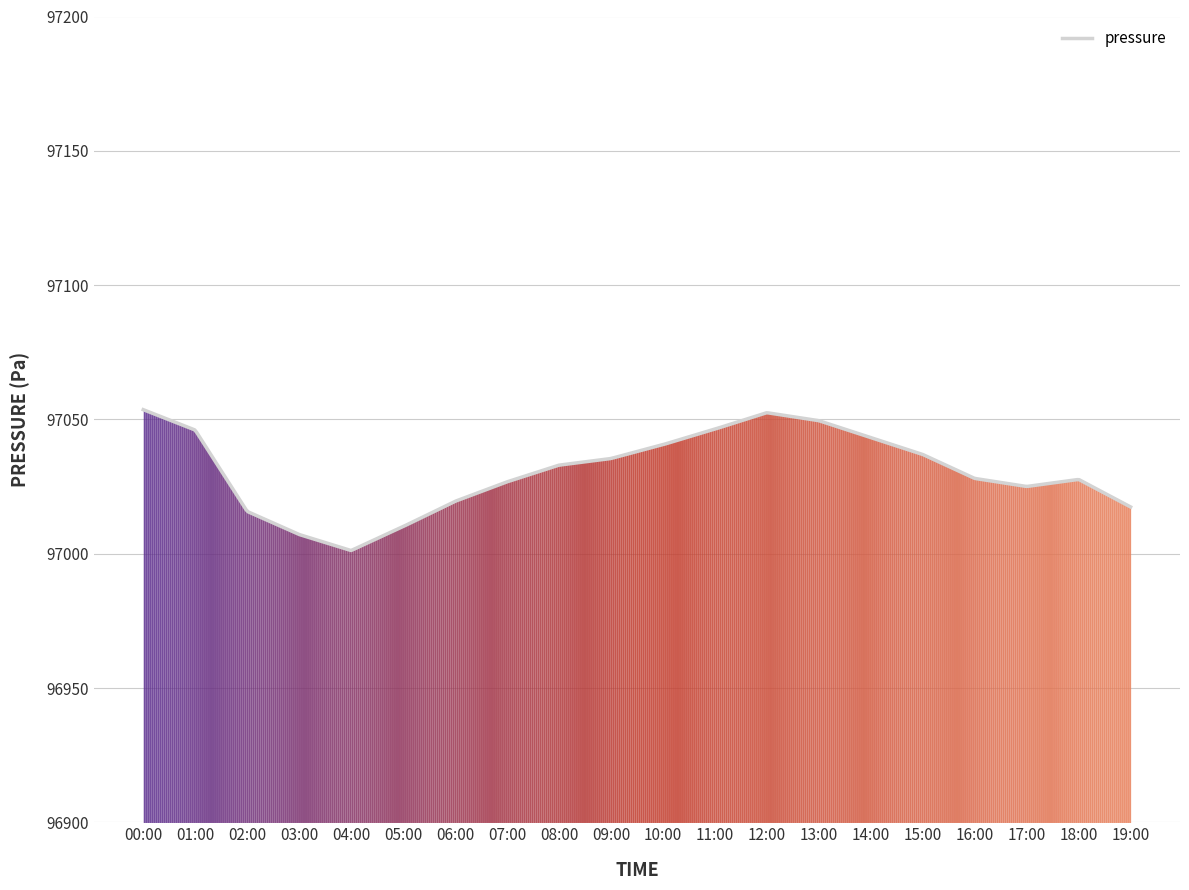

What is the maximum value shown in the chart?

97053.7